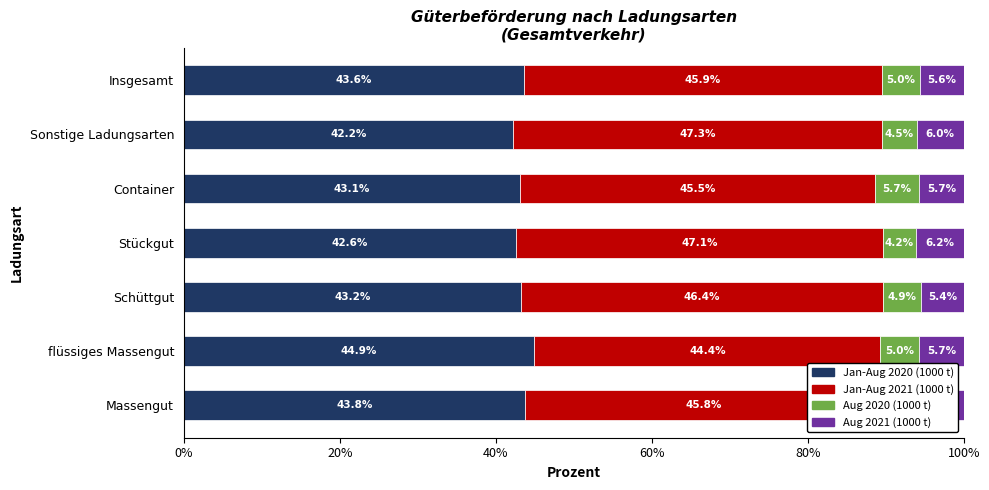

What is the total value across all series at Massengut?

100.0